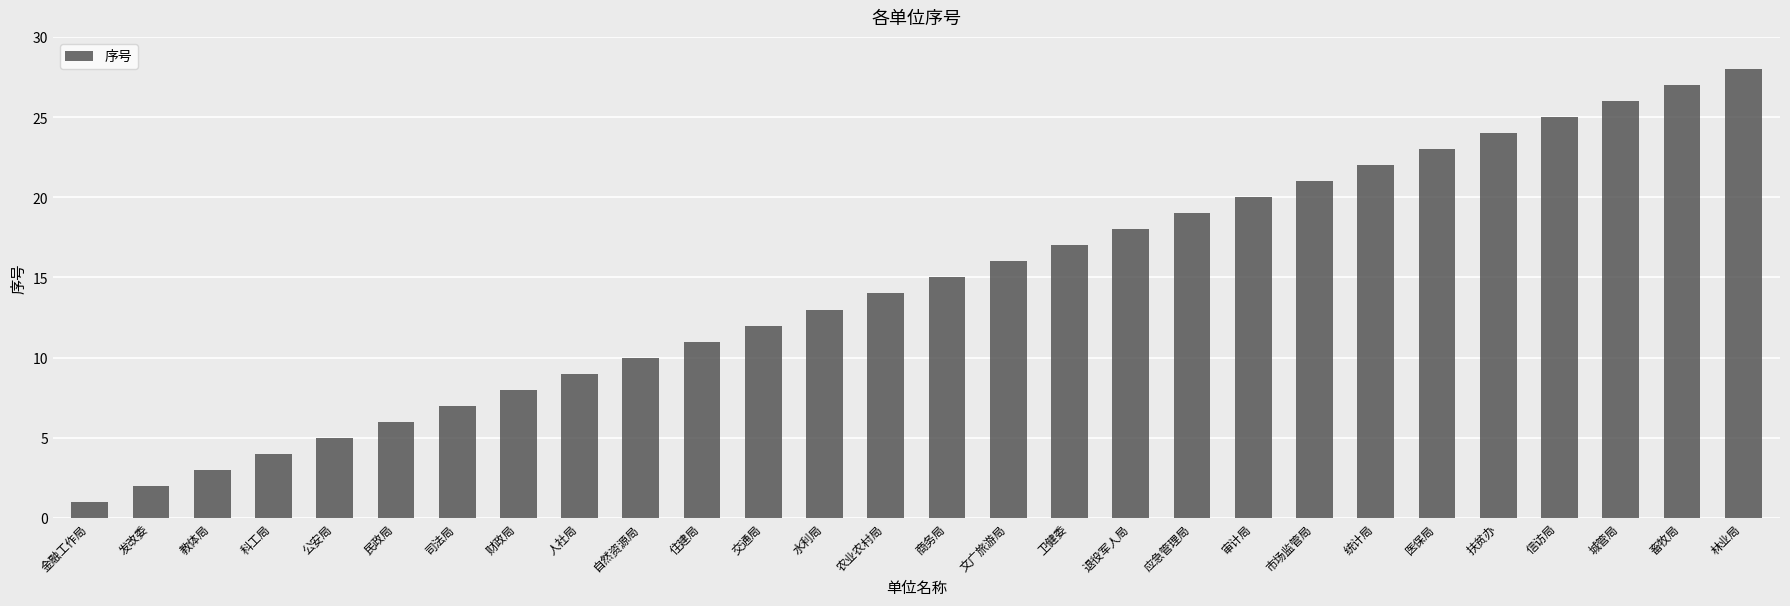

At which category does the chart reach its minimum across all series?

金融工作局